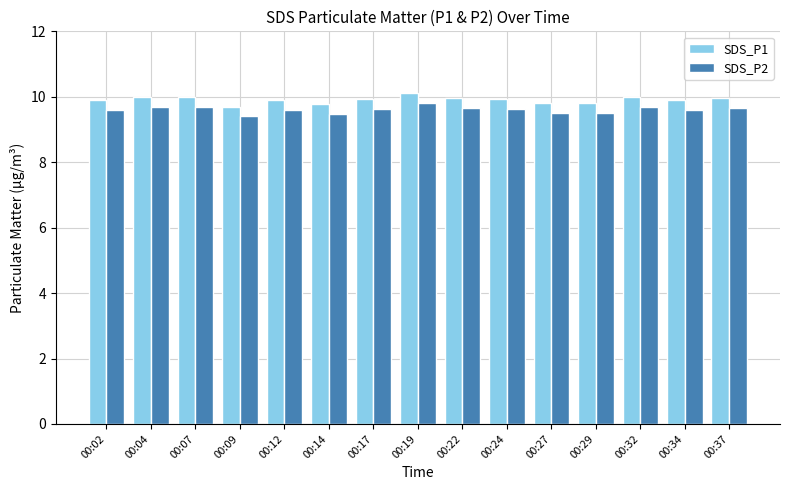

The SDS_P1 series shows 15.6 at 00:14. True or false?

False